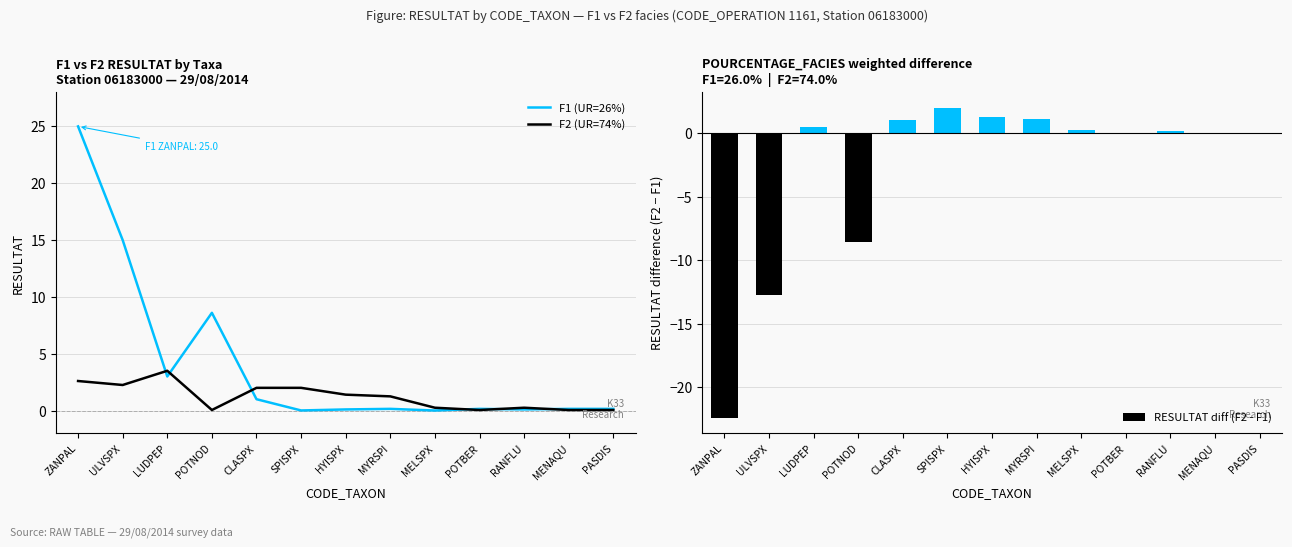

What are all the series names shown in the legend?

F1 (UR=26%), F2 (UR=74%), RESULTAT diff (F2 - F1)